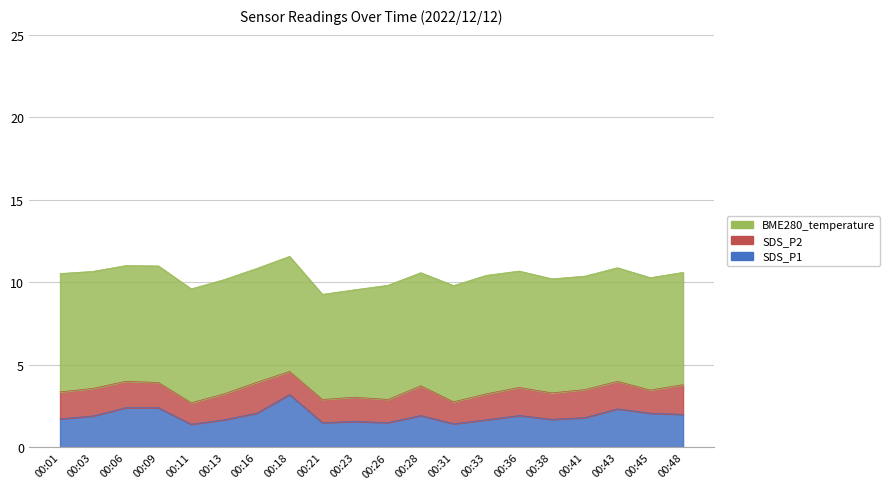

Reading left to right, extract all data points from this chart.

SDS_P1: 1.7	1.9	2.4	2.4	1.4	1.7	2.1	3.2	1.5	1.6	1.5	1.9	1.4	1.7	1.9	1.7	1.8	2.3	2.1	2.0
SDS_P2: 1.6	1.7	1.6	1.5	1.3	1.6	1.9	1.4	1.4	1.5	1.4	1.8	1.3	1.6	1.7	1.6	1.7	1.7	1.4	1.8
BME280_temperature: 7.2	7.1	7.0	7.1	6.9	6.9	6.9	7.0	6.4	6.5	6.9	6.8	7.0	7.2	7.0	6.9	6.9	6.9	6.8	6.8